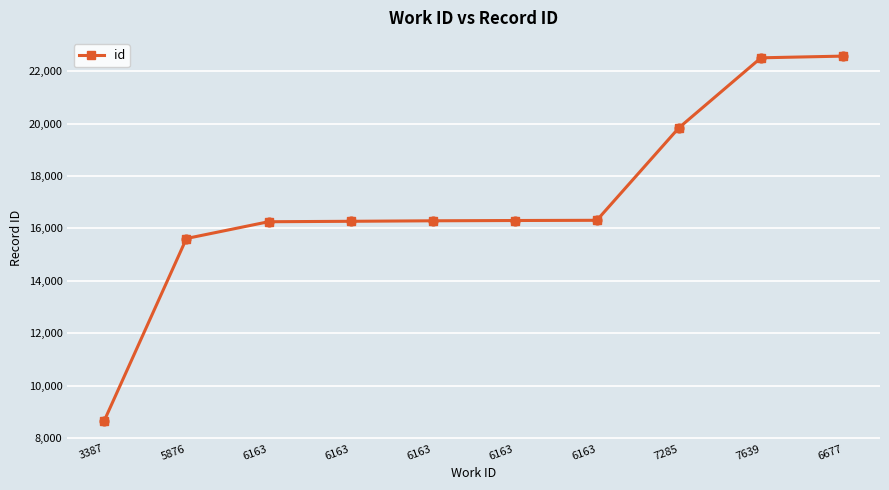

How many lines are shown in the chart?

1